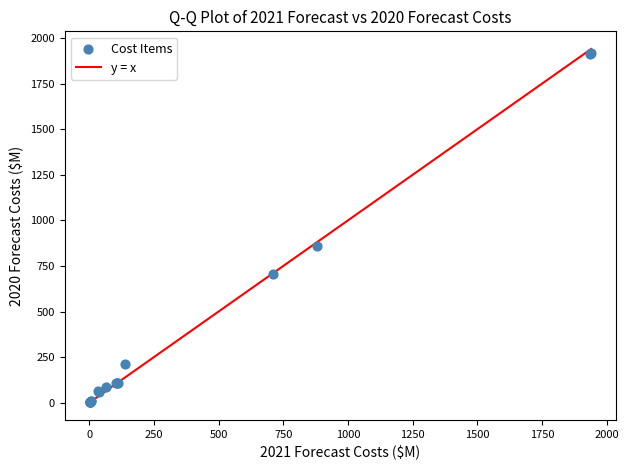

What Y value in the scatter plot is closest to 959?

859.6